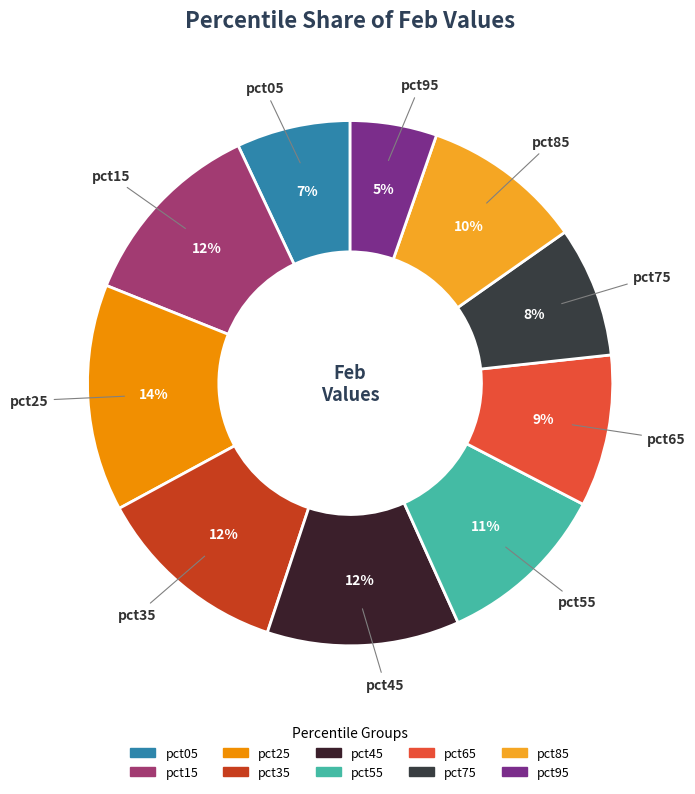

To the nearest percent, what portion does pct25 represent?

14%